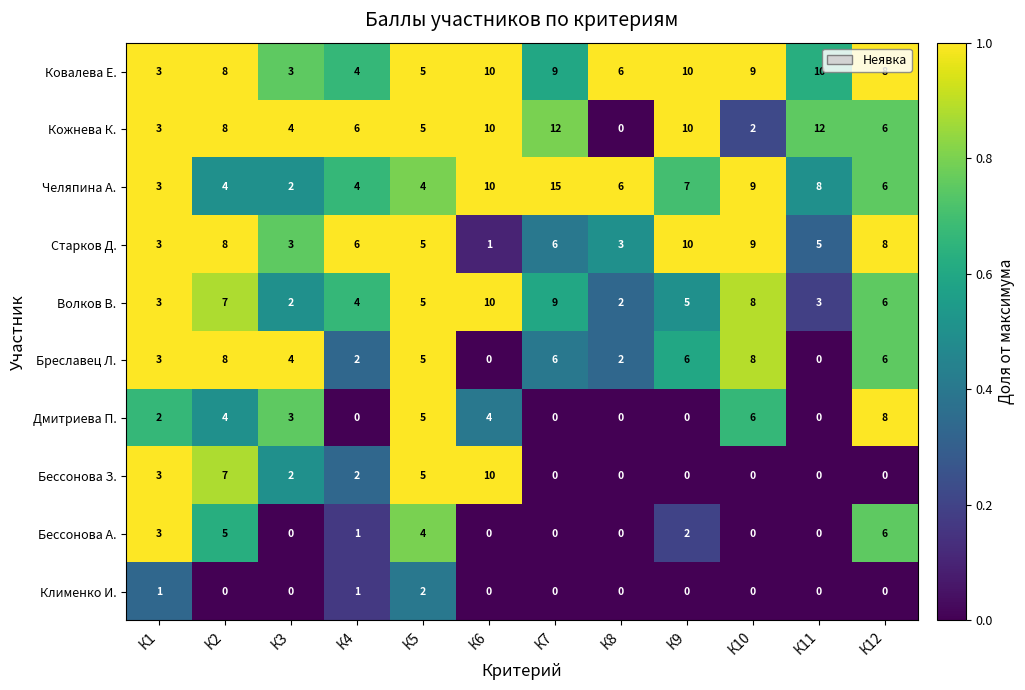

What is the difference between the maximum and minimum values in the Челяпина А. series?

13